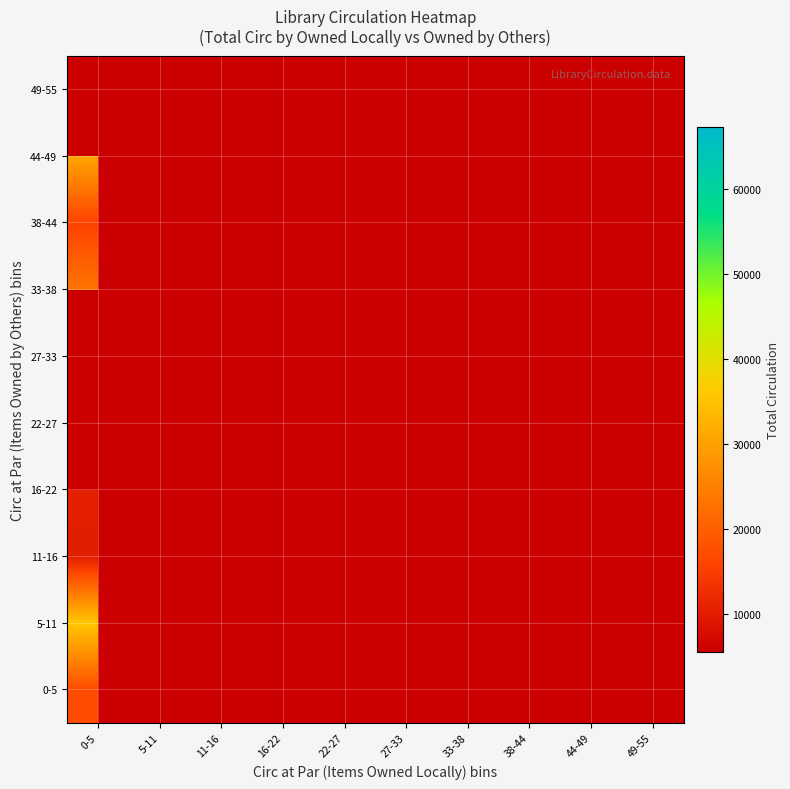

At which category does the chart reach its minimum across all series?

49-55